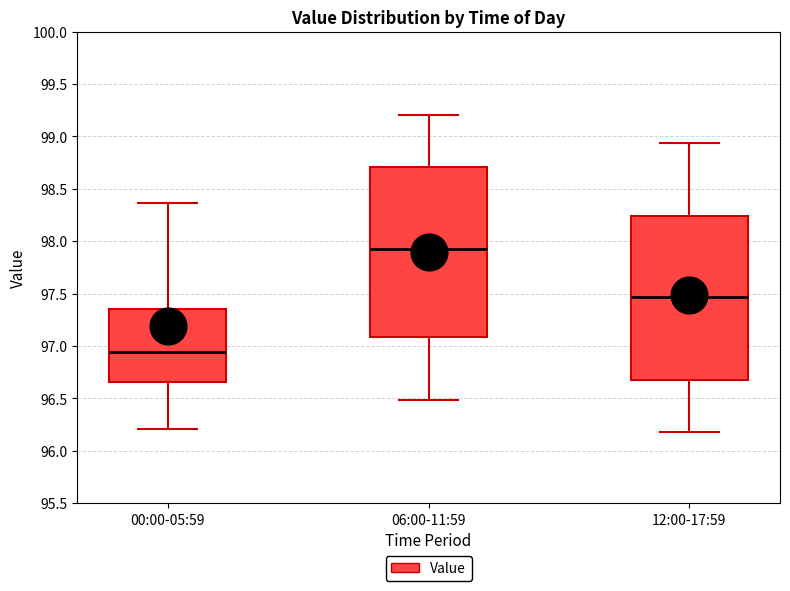

Reading left to right, read every box against the y-axis: the position of its median line, the range the box covers, and the ends of its whiskers. The values are not printed on the chart, so give them approximately, as read against the axis.

00:00-05:59: median 96.95, box 96.65 to 97.35, whiskers 96.20 to 98.35
06:00-11:59: median 97.95, box 97.10 to 98.70, whiskers 96.50 to 99.20
12:00-17:59: median 97.45, box 96.70 to 98.25, whiskers 96.20 to 98.95